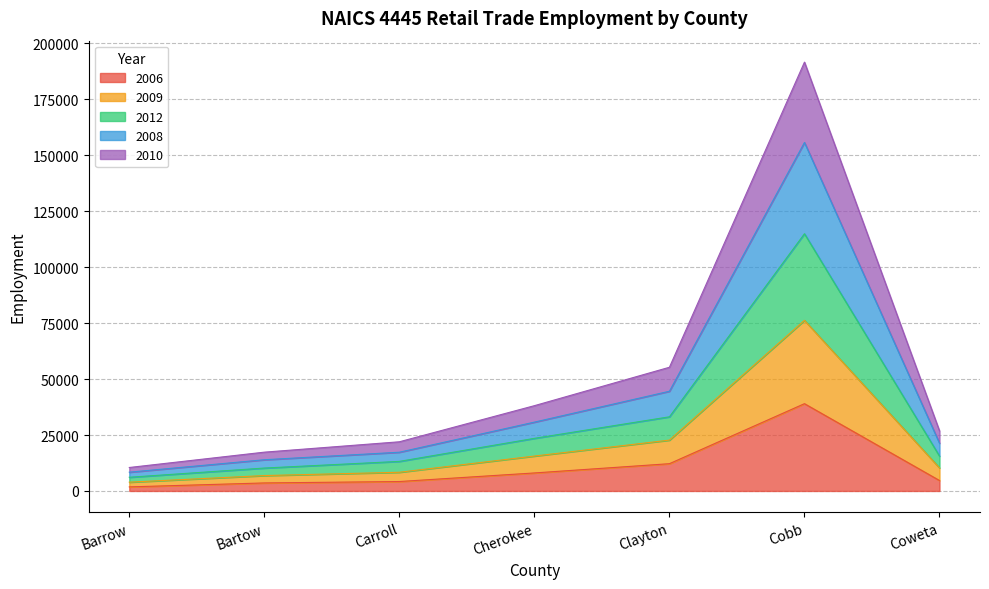

At Cherokee, list the series in order from smallest to largest.

2006, 2010, 2012, 2008, 2009